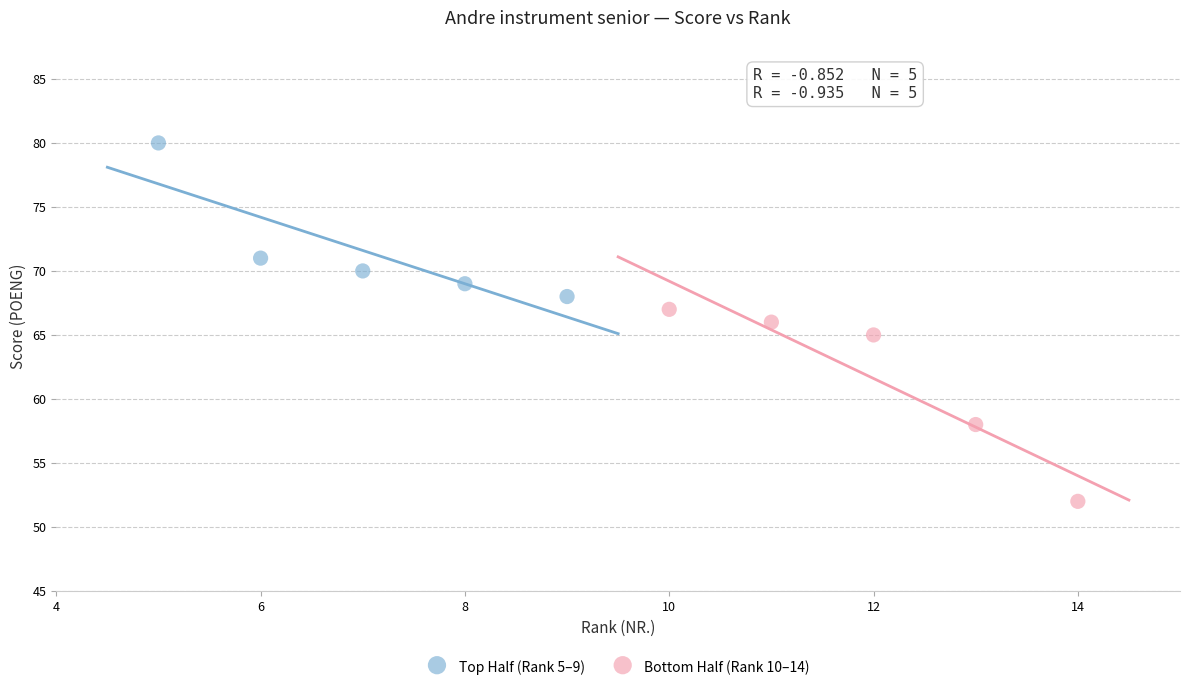

Which series has the widest spread of Y values?

Bottom Half (Rank 10–14)